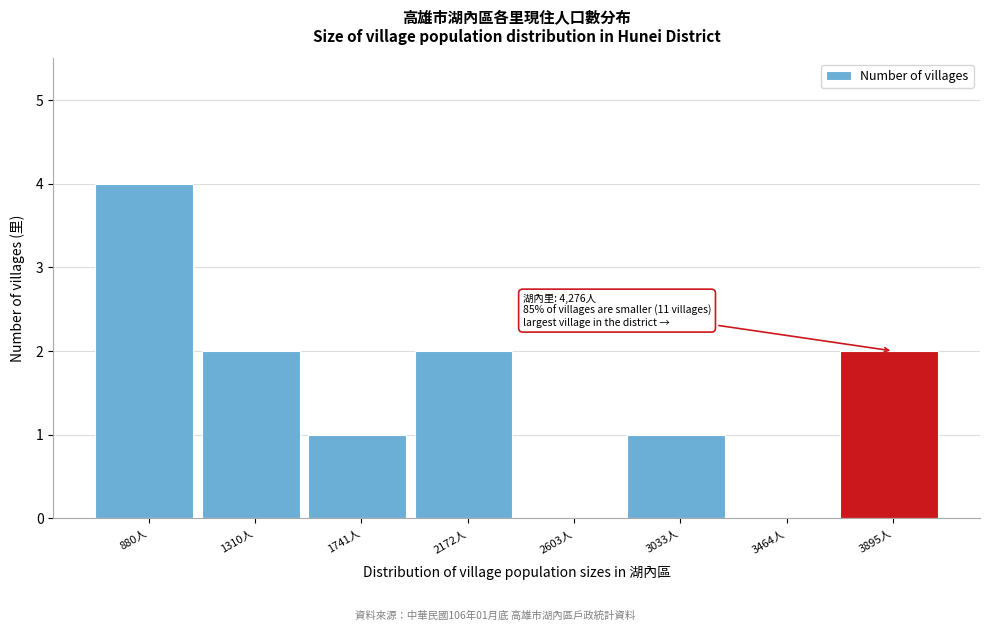

Reading right to left, what are all the values shown in this chart?

3895人=2	3464人=0	3033人=1	2603人=0	2172人=2	1741人=1	1310人=2	880人=4